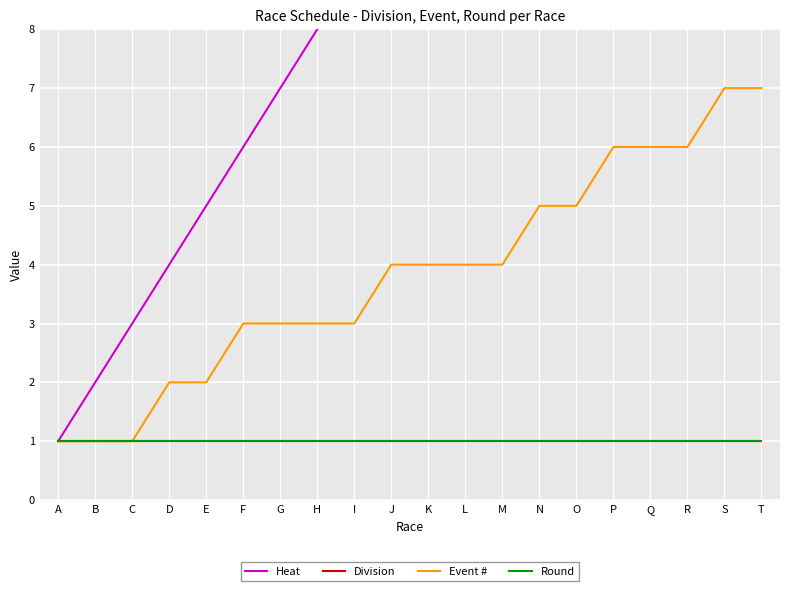

How many data points in Event # are less than 4?

9